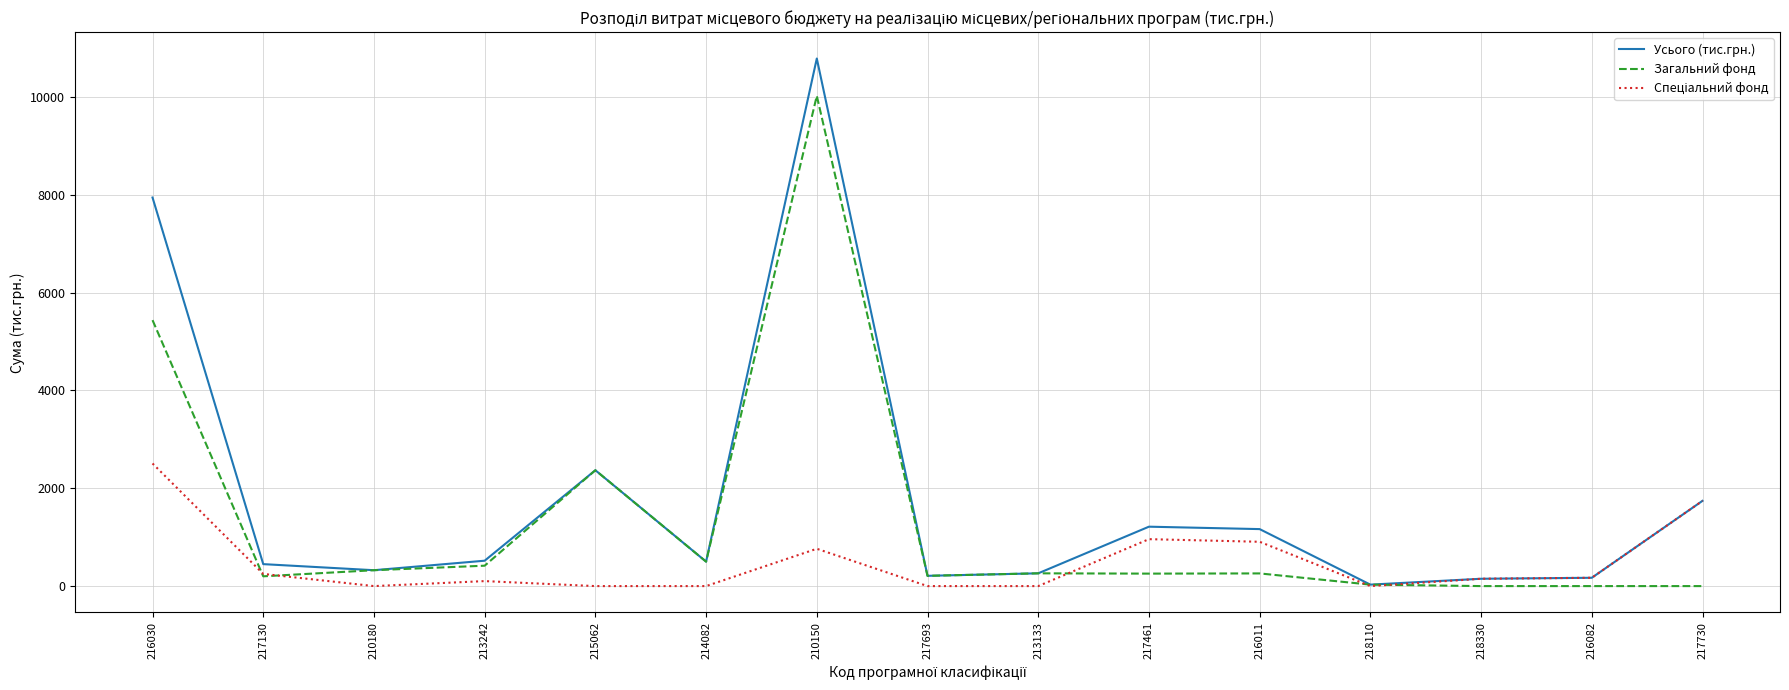

What is the total value across all series at 215062?

4736.9